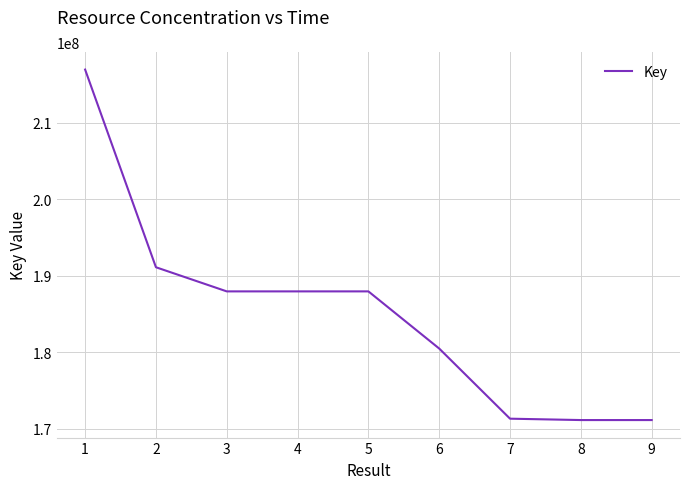

What value does the data have at 3, to the nearest 10?

187948000